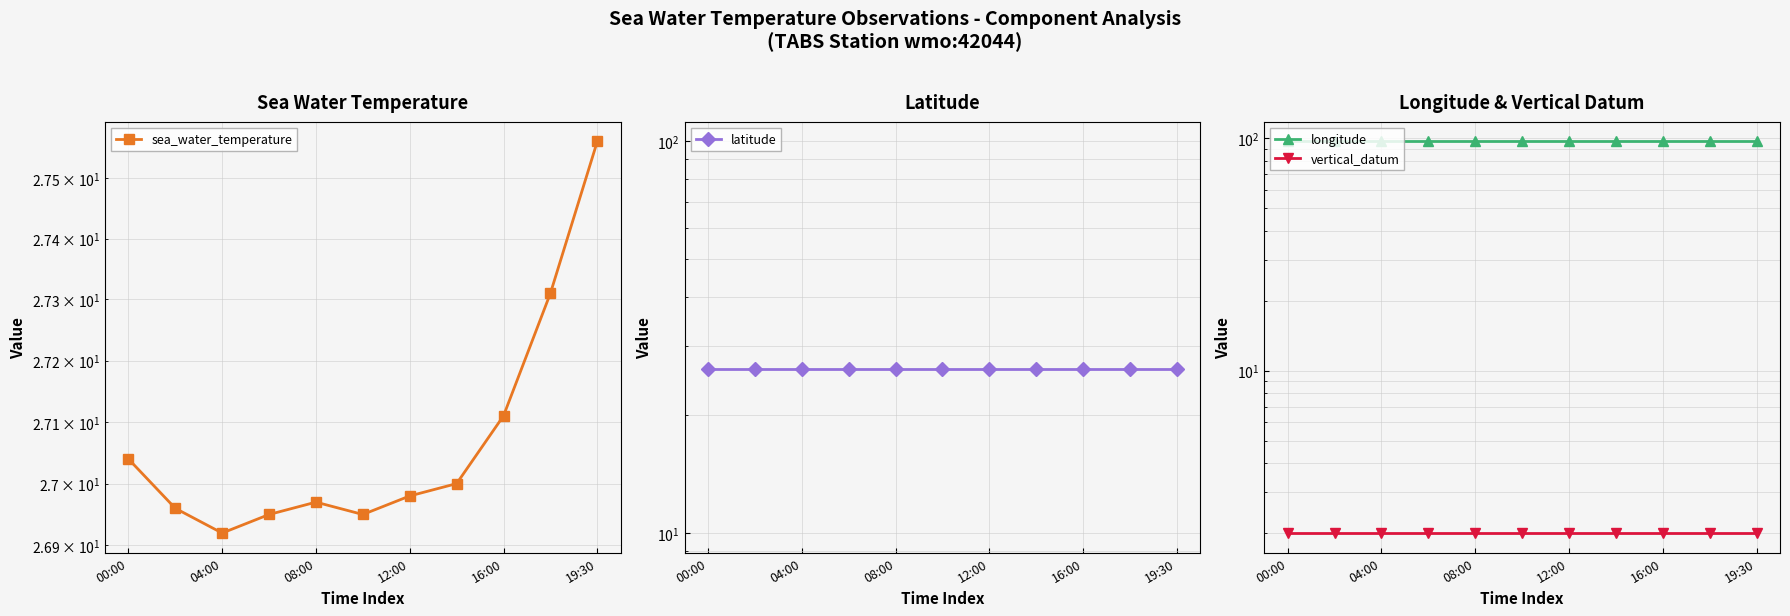

Between 8 and 9, which series saw the biggest shift?

sea_water_temperature